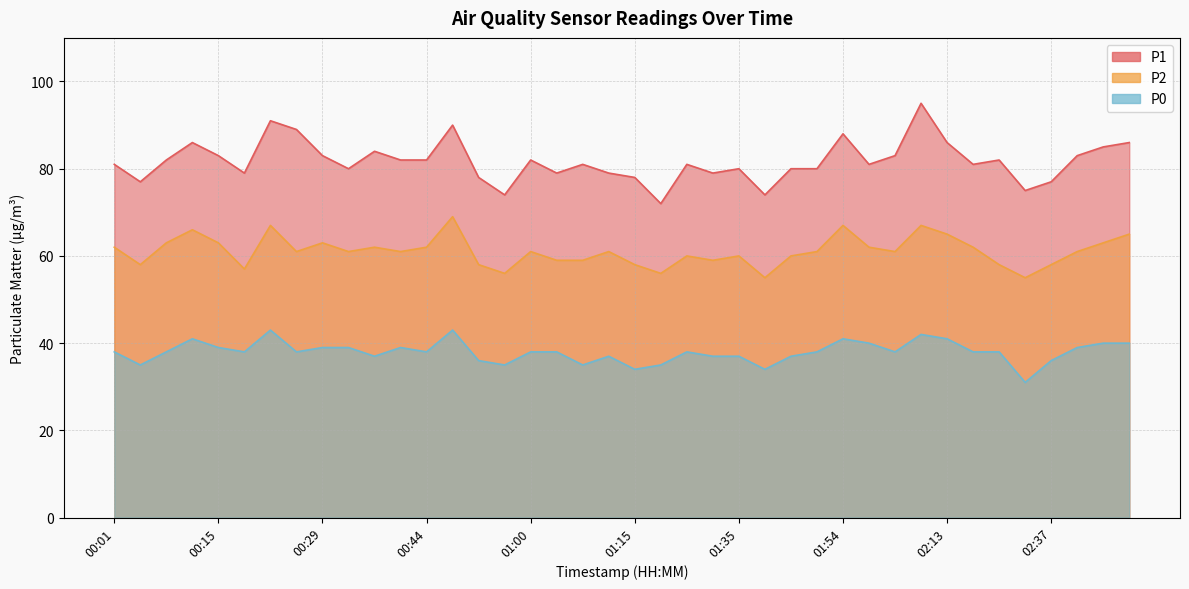

What is the lowest value of the P0 series?

31